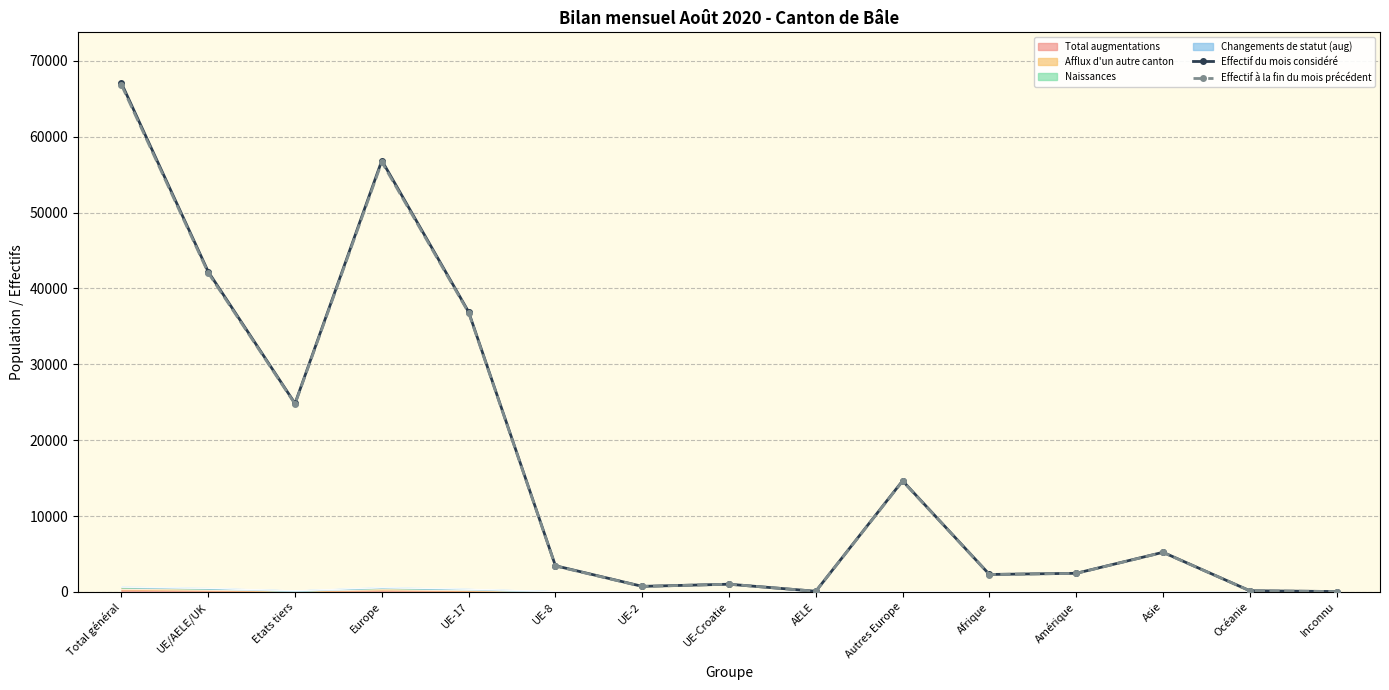

Which series has the largest total across all categories?

Effectif du mois considéré